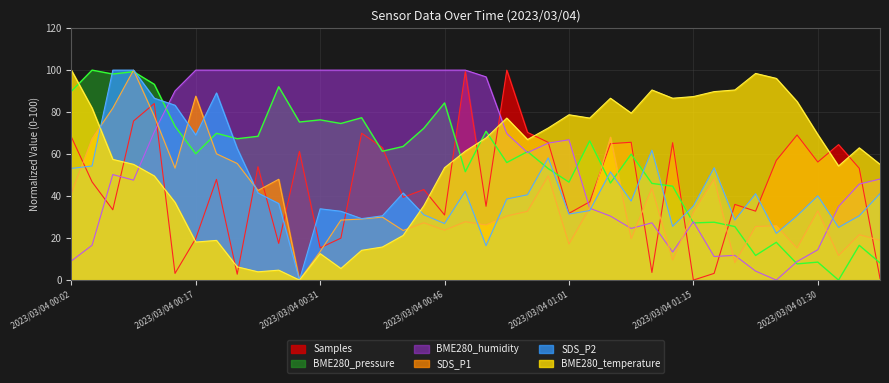

How many lines are shown in the chart?

6